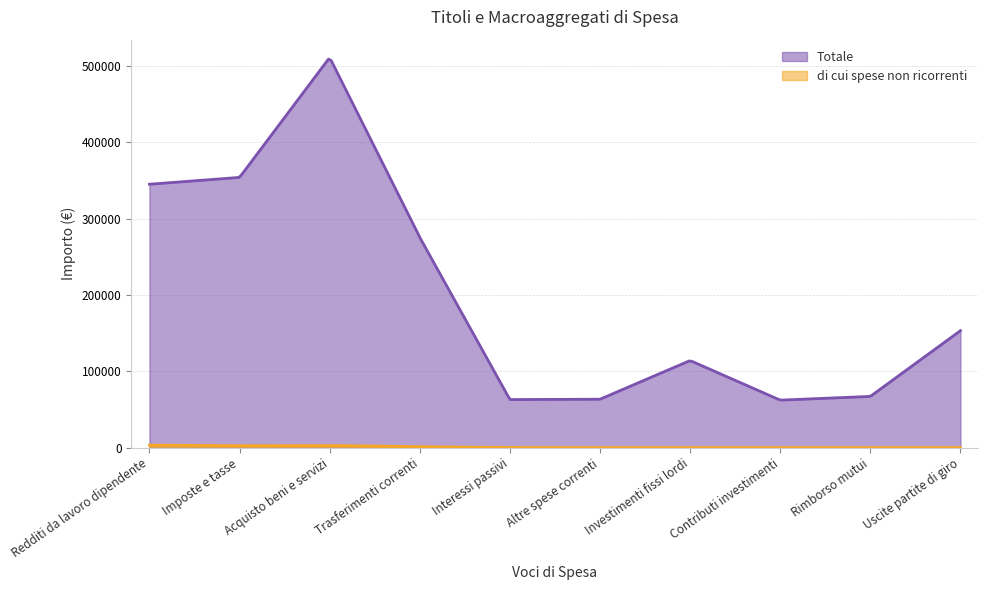

Which series has the largest total across all categories?

Totale